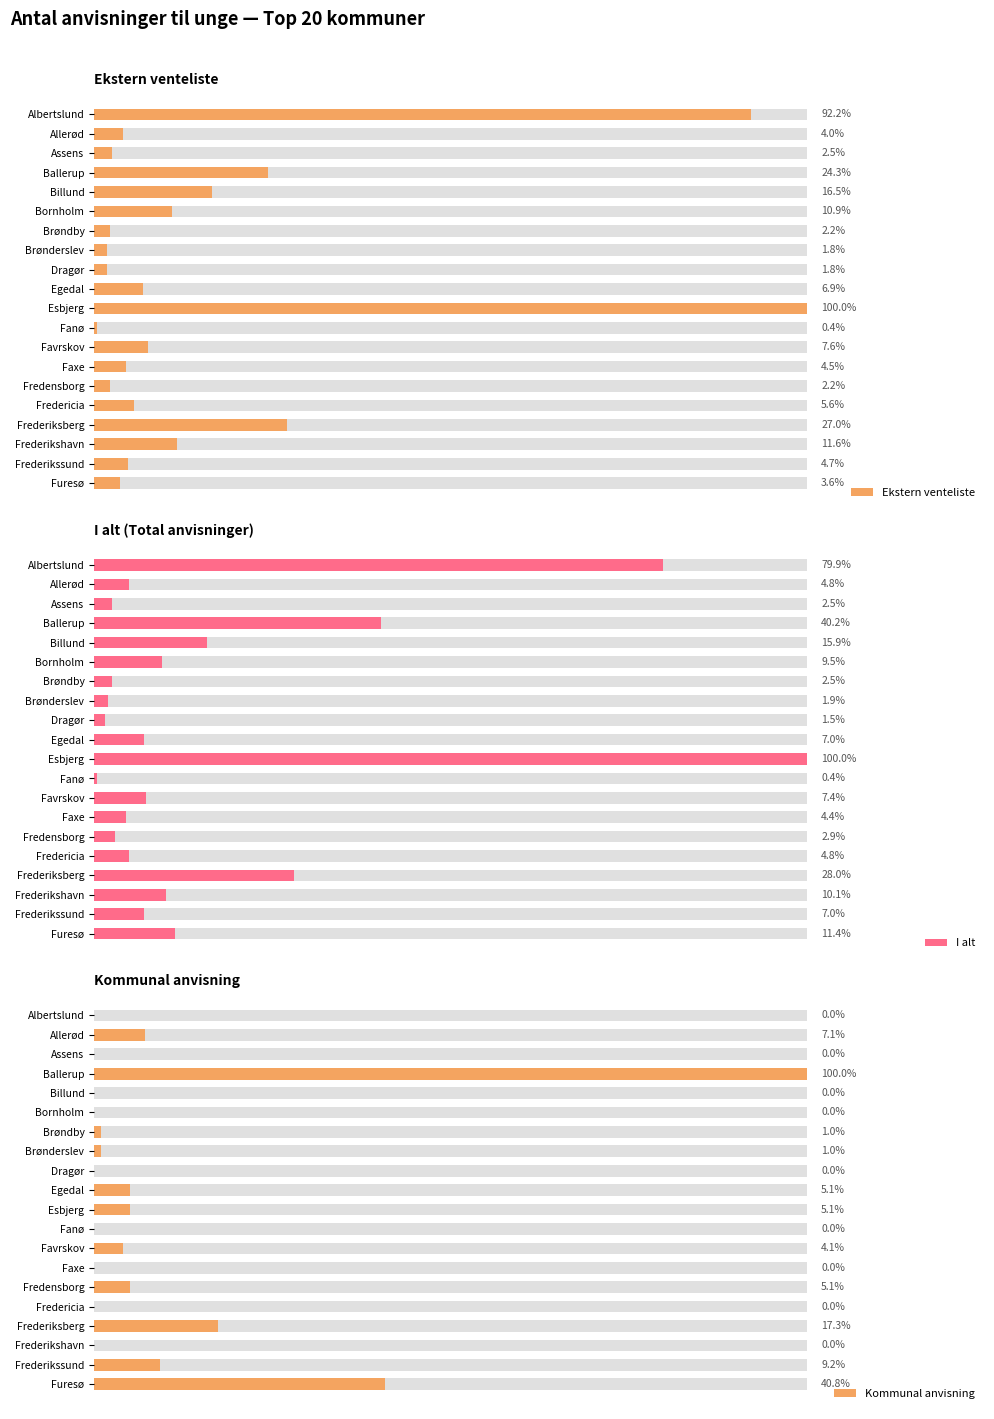

The Ekstern venteliste series shows 14 at Brønderslev. True or false?

False